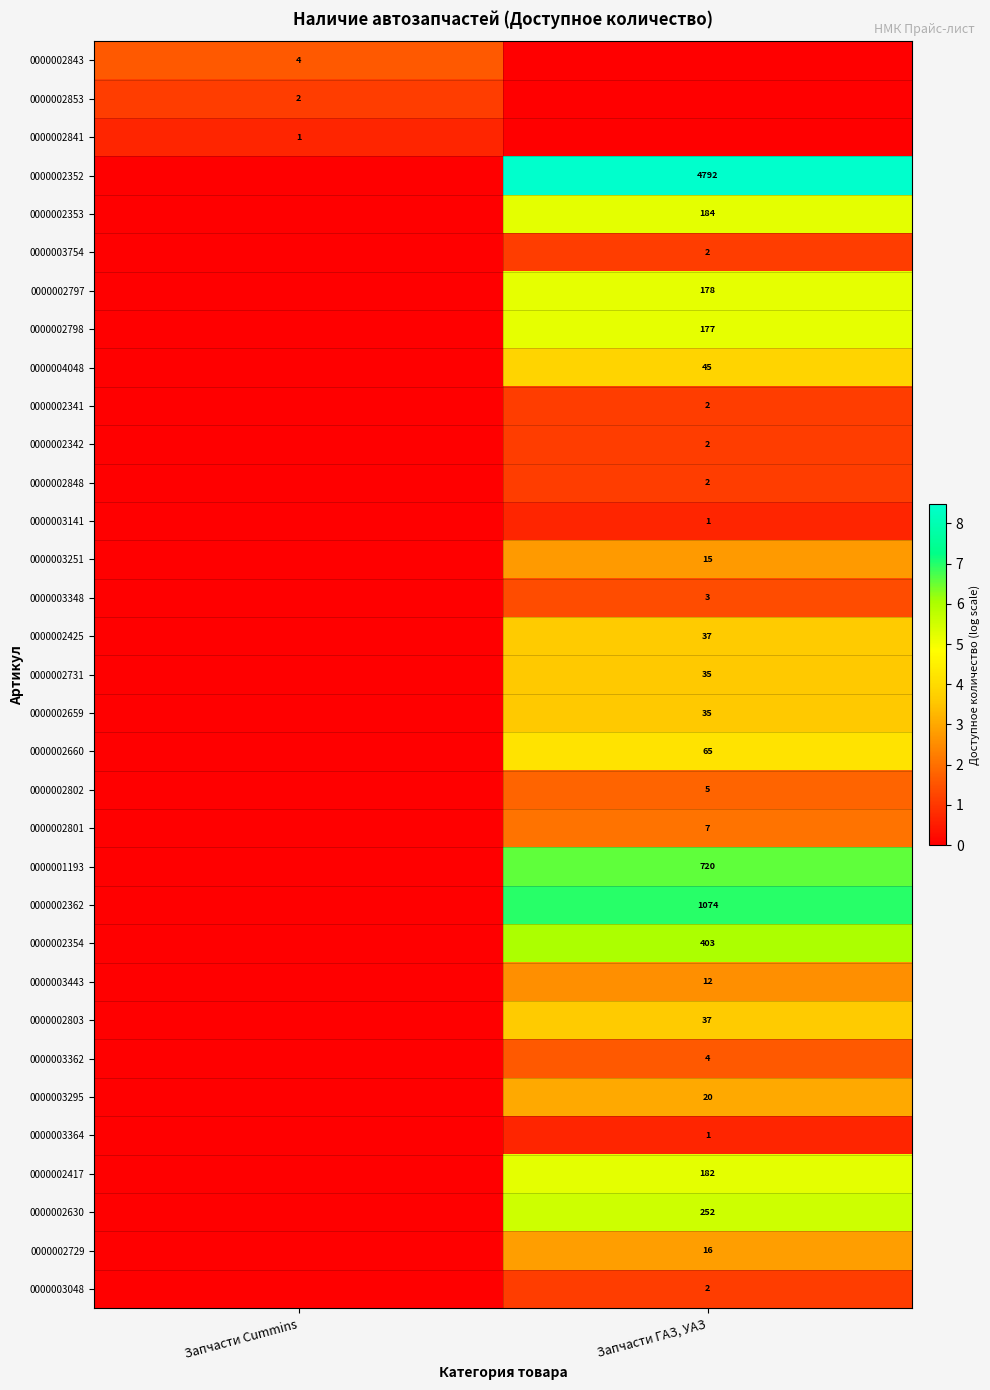

True or false: 0000003048 has a value of 2 at Запчасти ГАЗ, УАЗ.

True